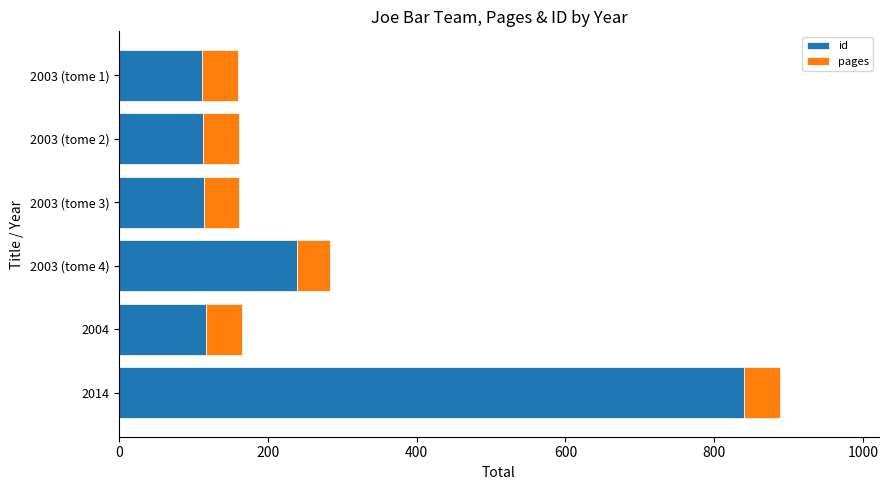

What is the average value of the id series?

256